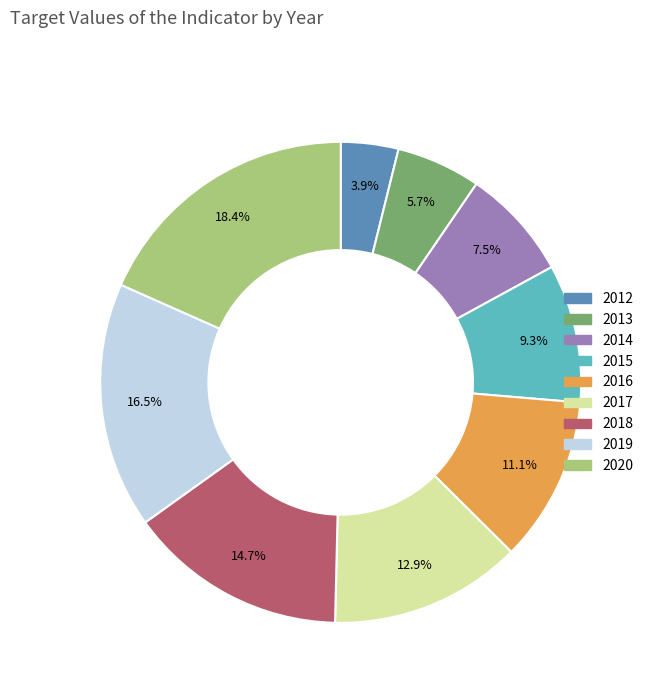

How much of the chart is everything except 2016?

88.9%